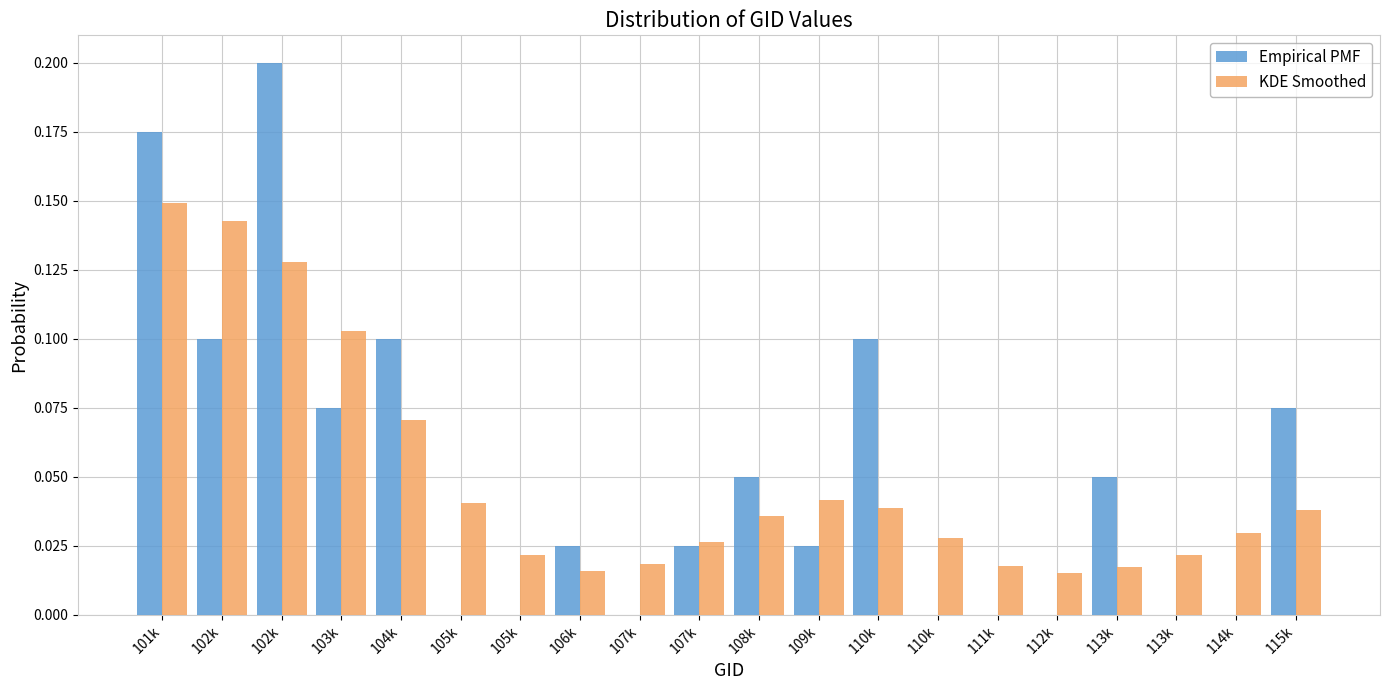

Count the number of categories in the chart.

20